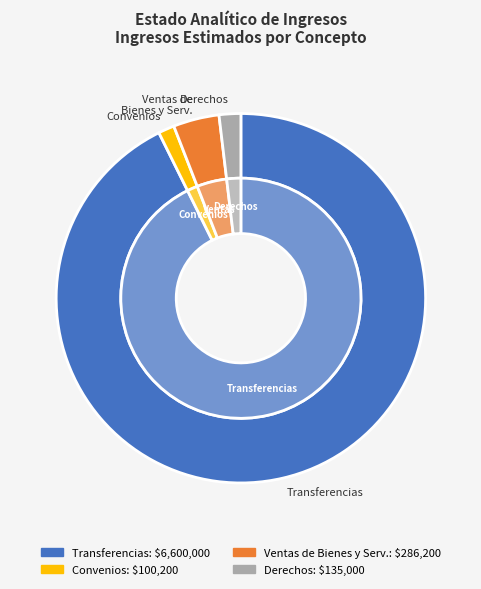

Count the number of slices in the pie.

4